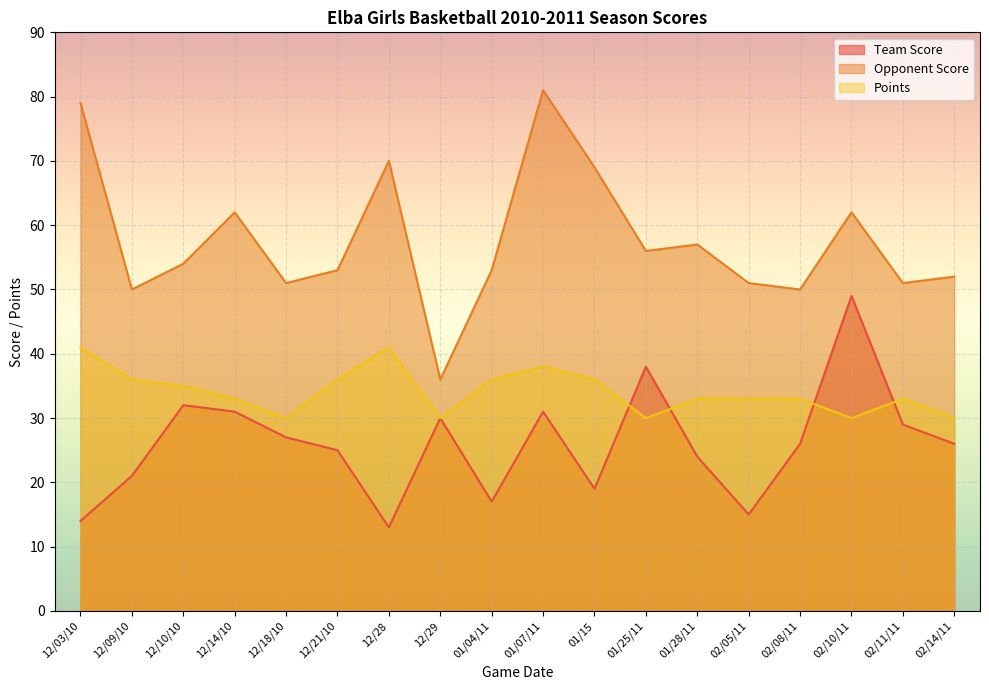

Does the chart display data point markers on the line(s)?

No